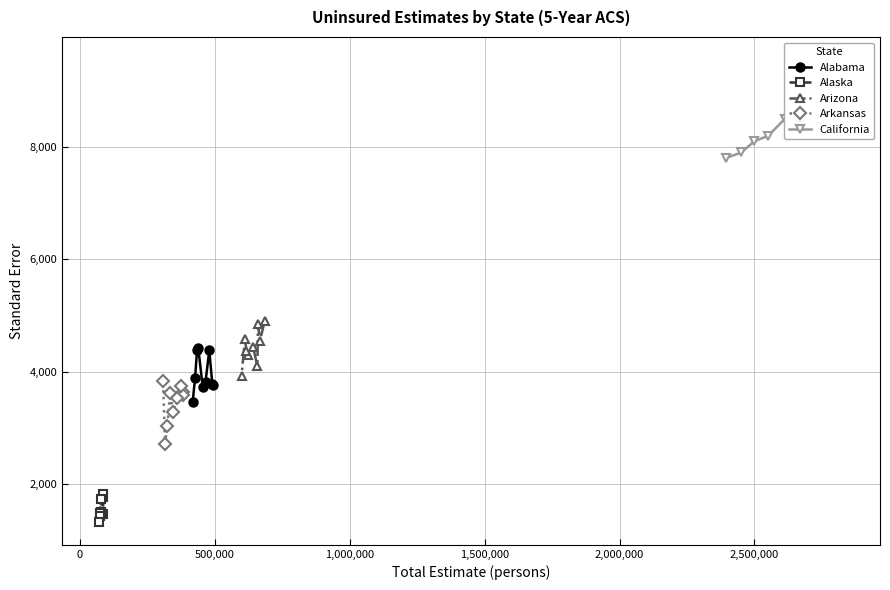

What is the value of the Alabama point at the 8th from the left?

3774.5